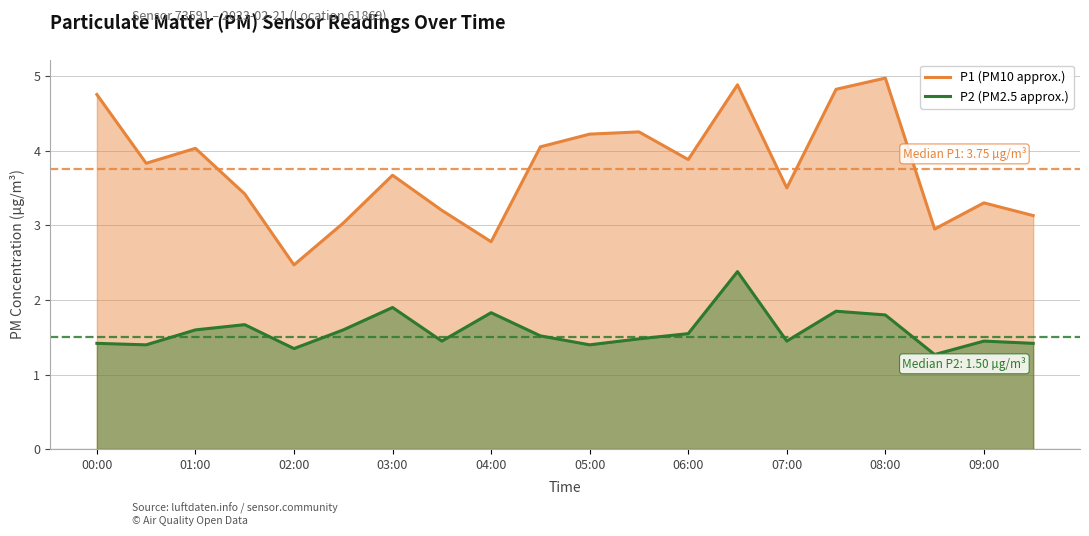

The value of P1 (PM10 approx.) at 04:00 is 3.7. True or false?

False